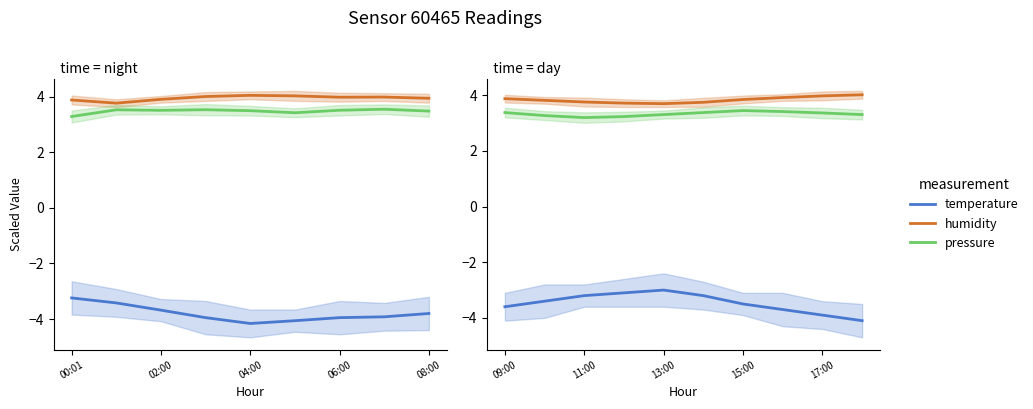

How many lines are shown in the chart?

3